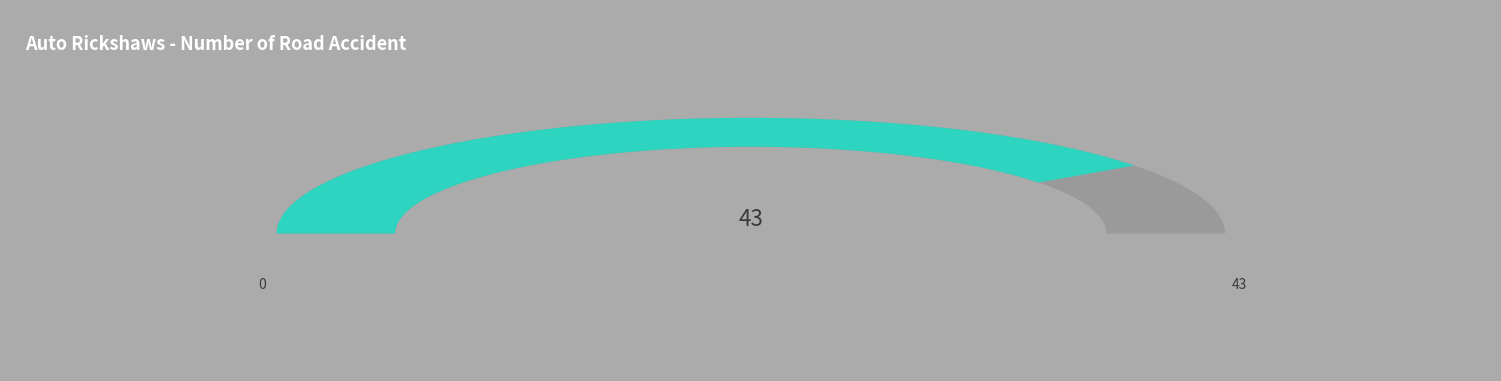

Combined, do 7 and 8 account for over 50%?

No